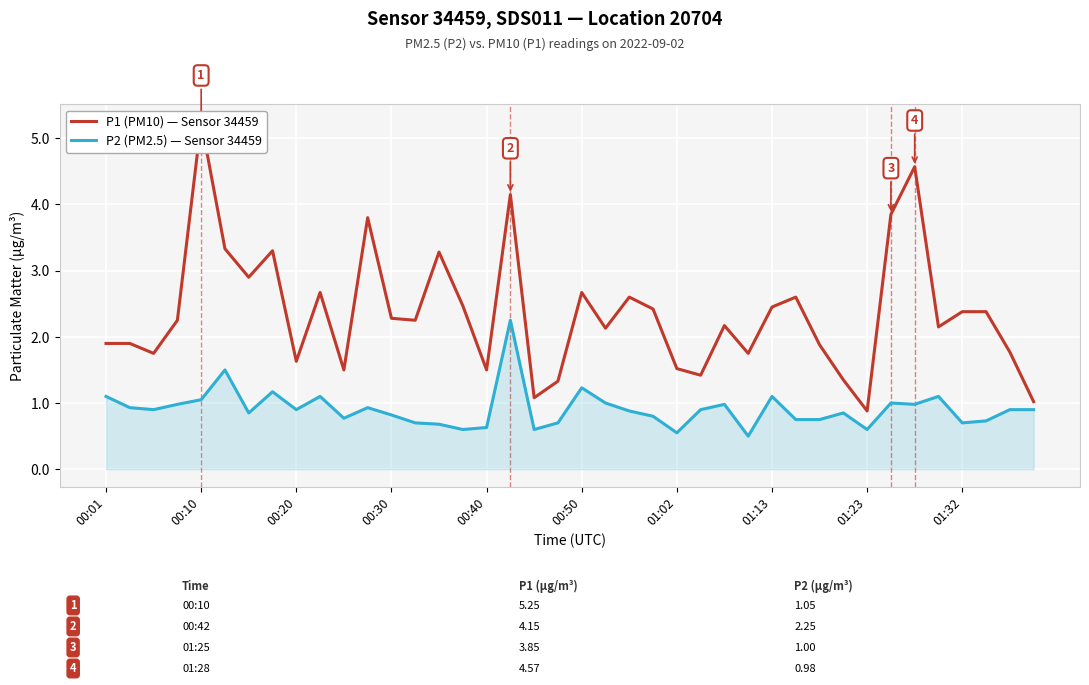

How many interior local peaks does the P2 (PM2.5) series have?

11